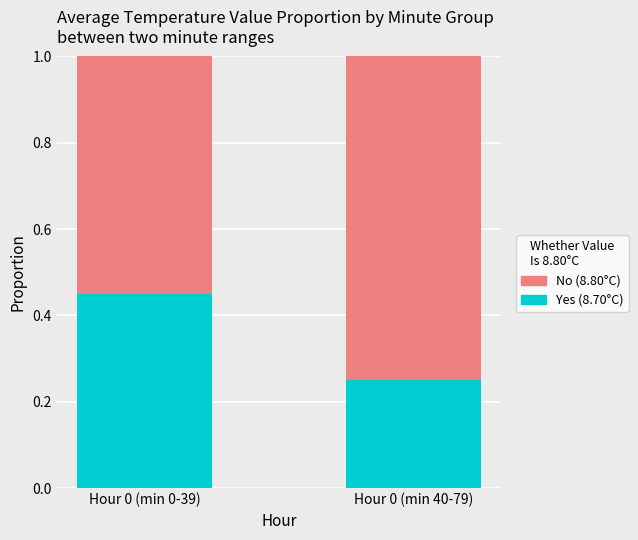

What is the total value across all series at Hour 0 (min 40-79)?

1.0